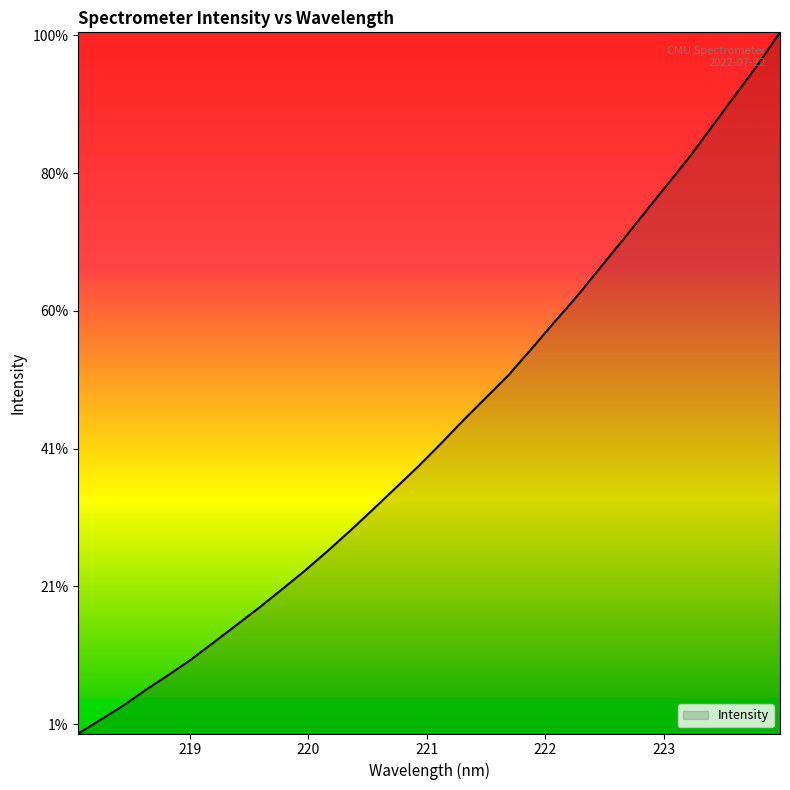

Does the chart display data point markers on the line(s)?

No